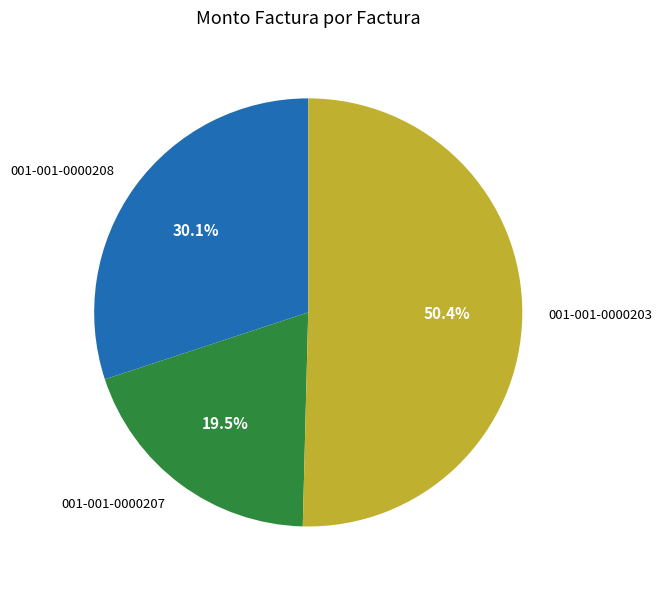

Which category has the smallest portion of the pie?

001-001-0000207